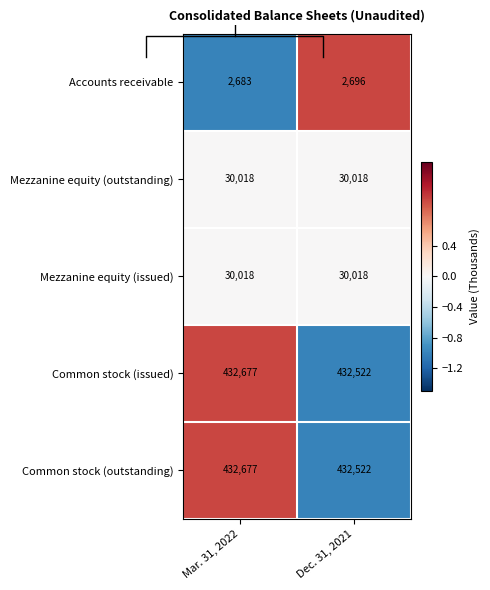

Is it true that Accounts receivable equals -2 at Mar. 31, 2022?

False